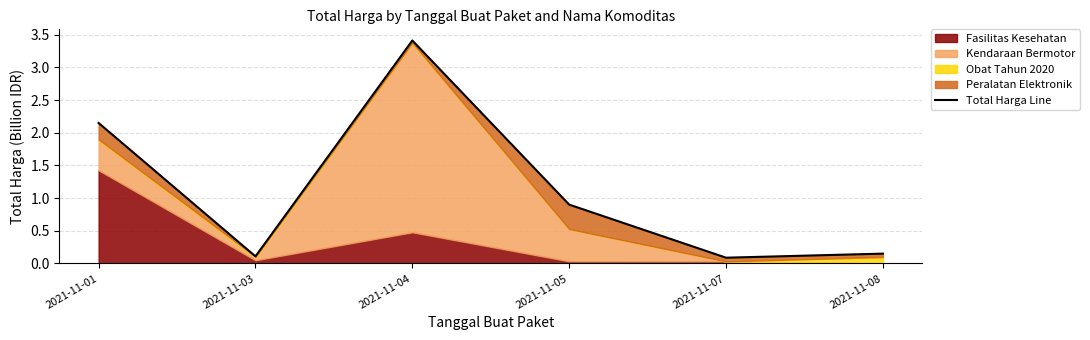

True or false: the data shows 1.4 at 2021-11-05.

False